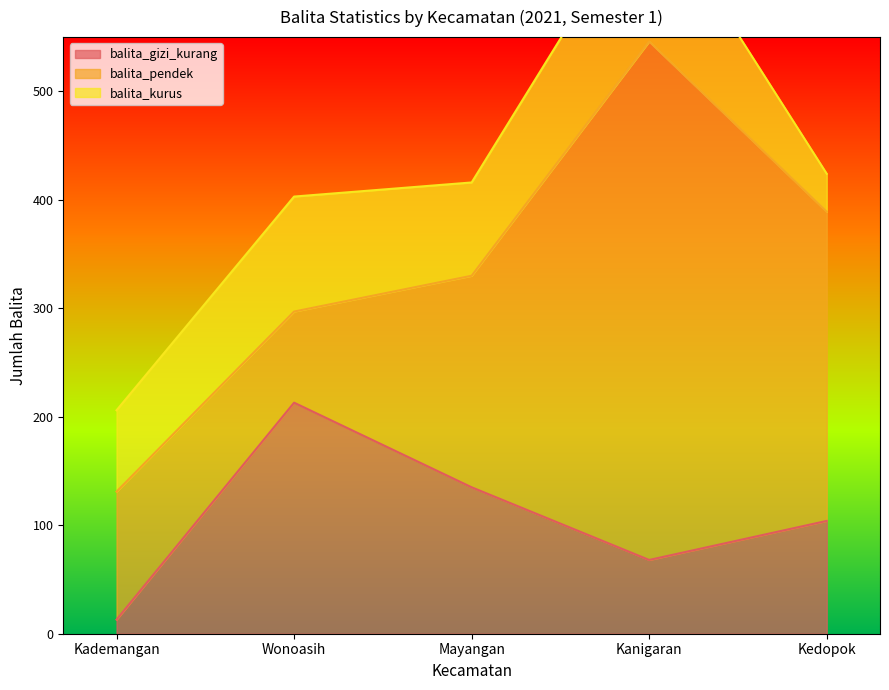

What is the minimum value for balita_pendek?

84